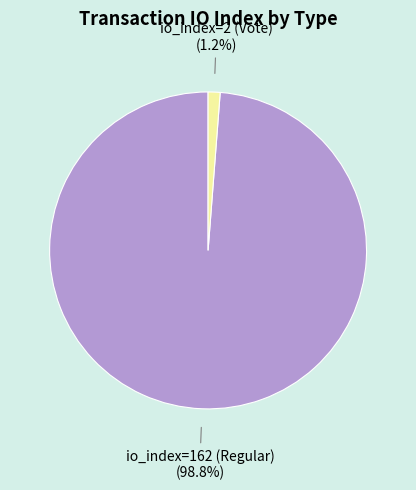

Rank the categories by value from lowest to highest.

io_index=2 (Vote), io_index=162 (Regular)